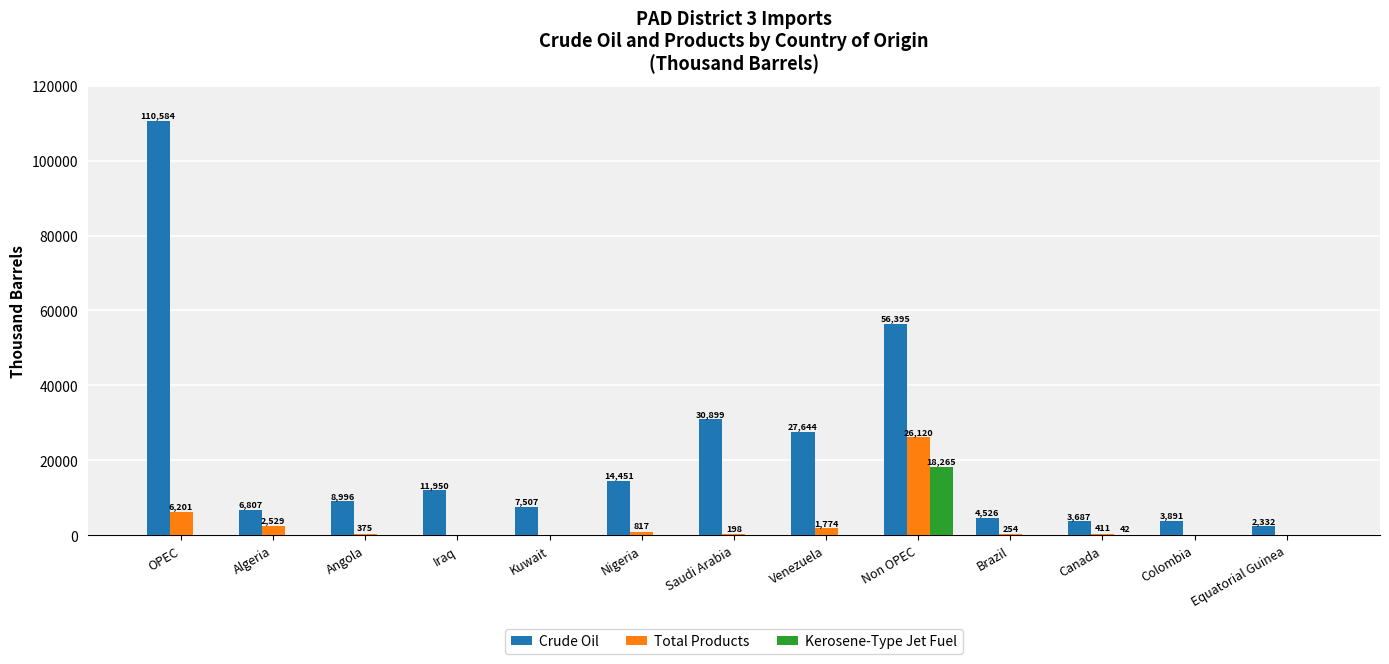

What is the sum of all Total Products values?

38679